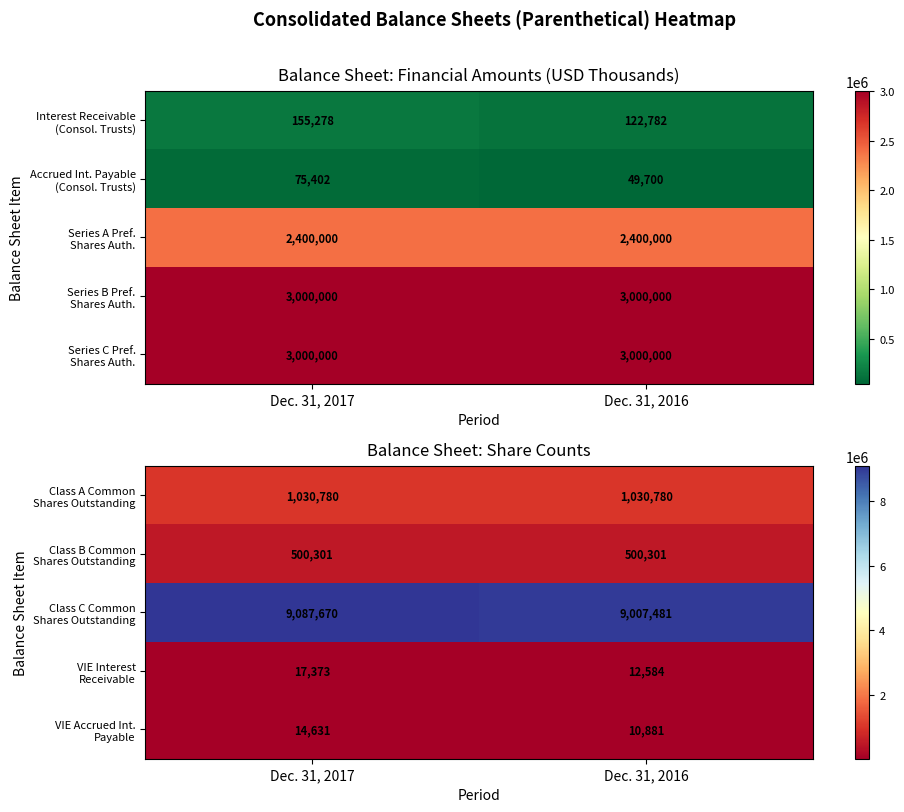

What is the difference between the VIE Interest Receivable values at Dec. 31, 2017 and Dec. 31, 2016?

4789